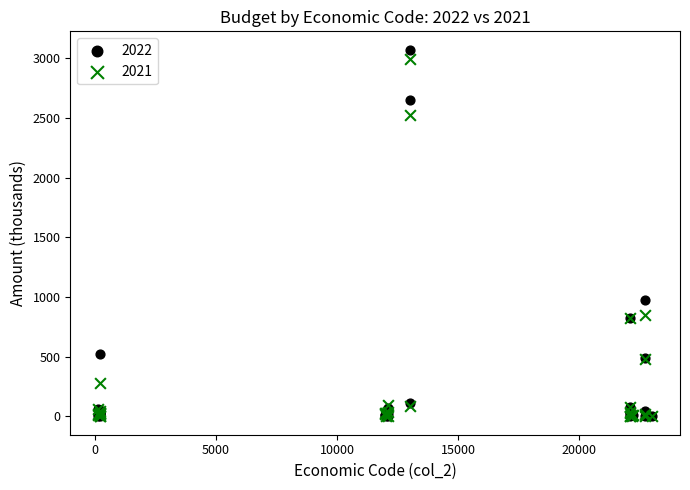

Which series has the largest Y range (max minus min)?

2022